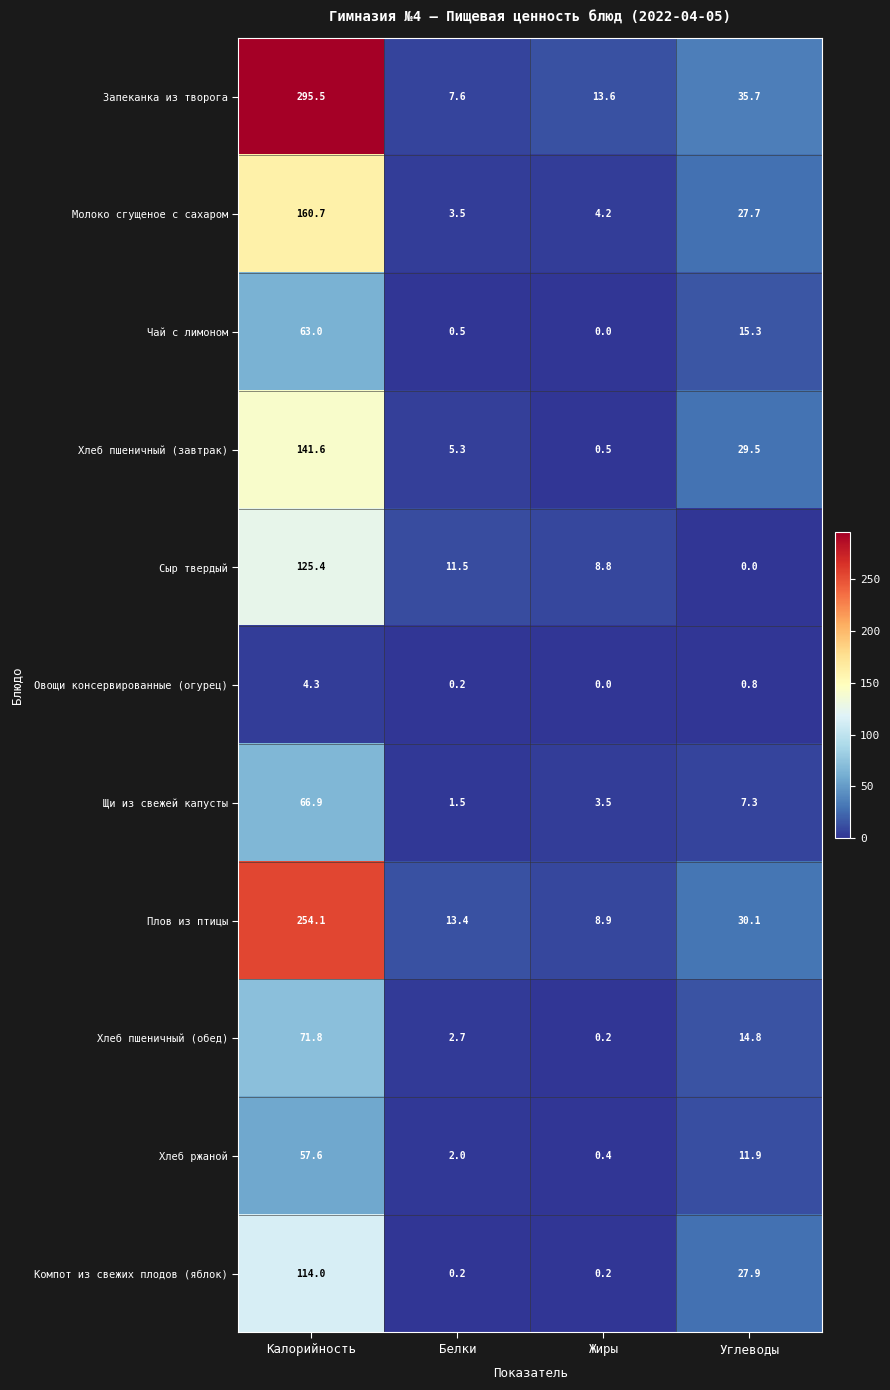

The value of Сыр твердый at Жиры is 8.8. True or false?

True